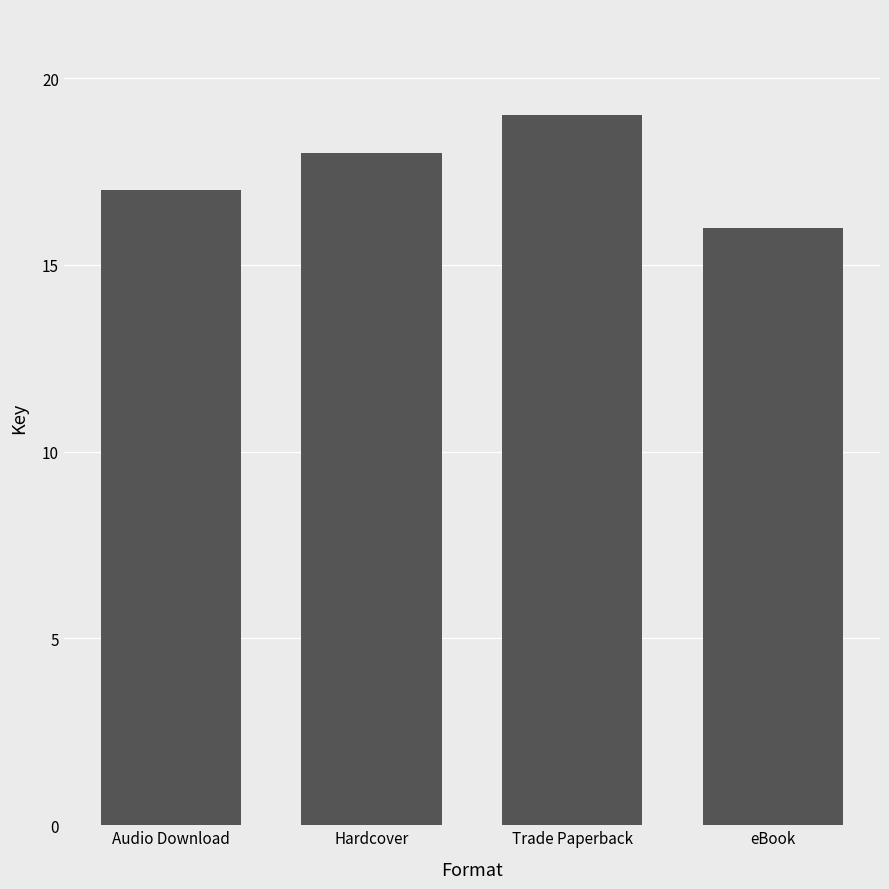

What is the ratio of the value at Audio Download to the value at Trade Paperback?

0.9